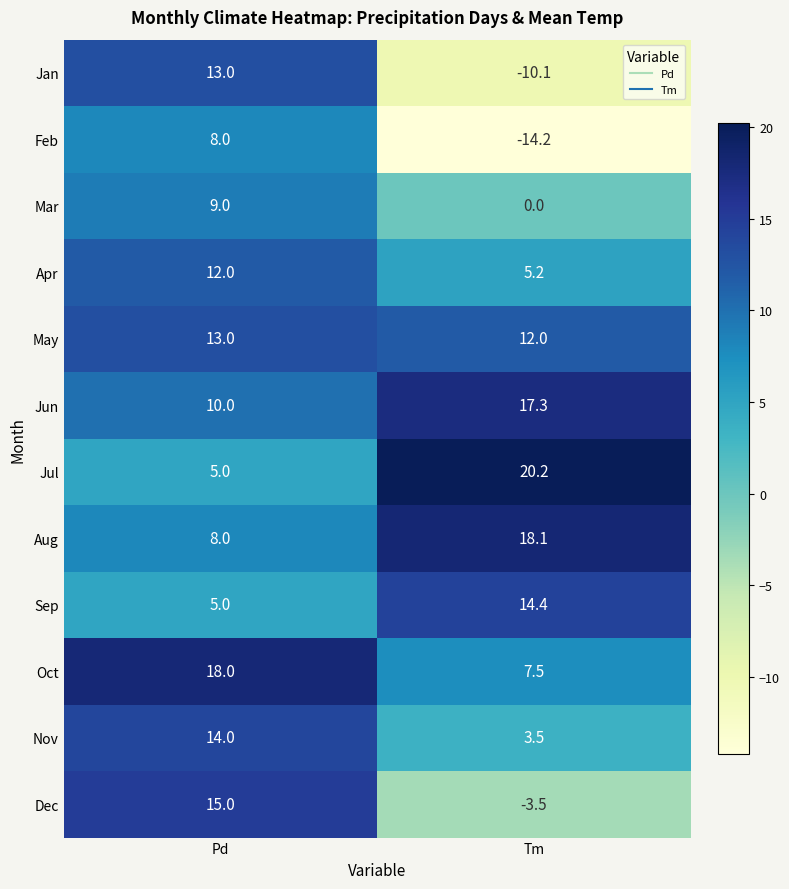

What is the total value across all series at Tm?

70.4